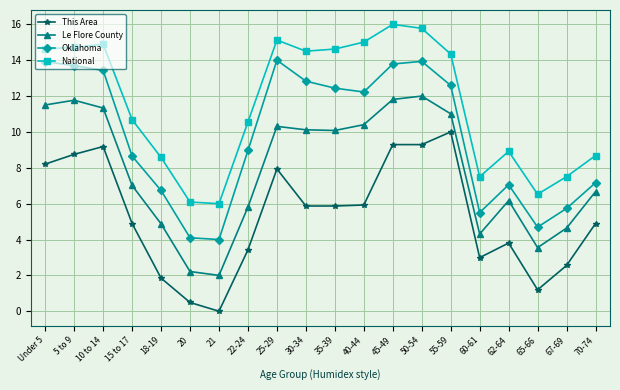

What position from the left is 65-66?

18